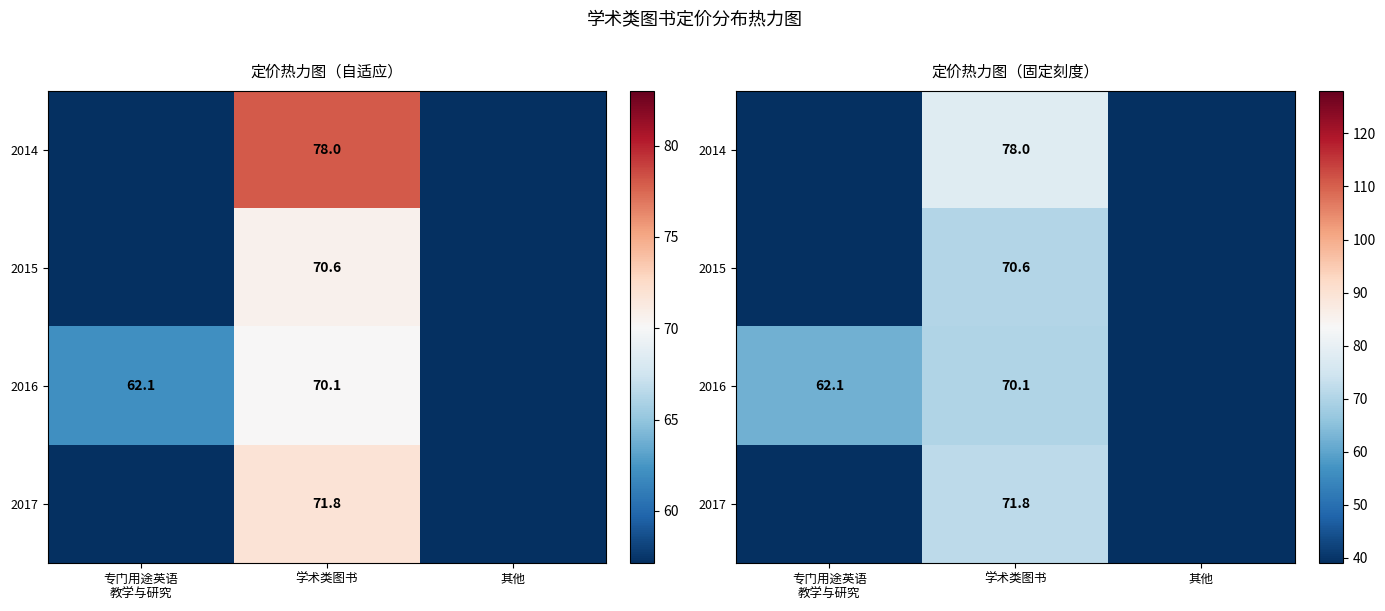

How many positive values does the 2015 series have?

1